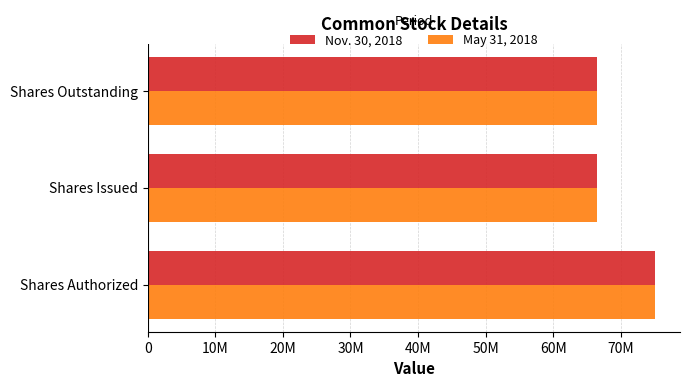

What are all the series names shown in the legend?

Nov. 30, 2018, May 31, 2018